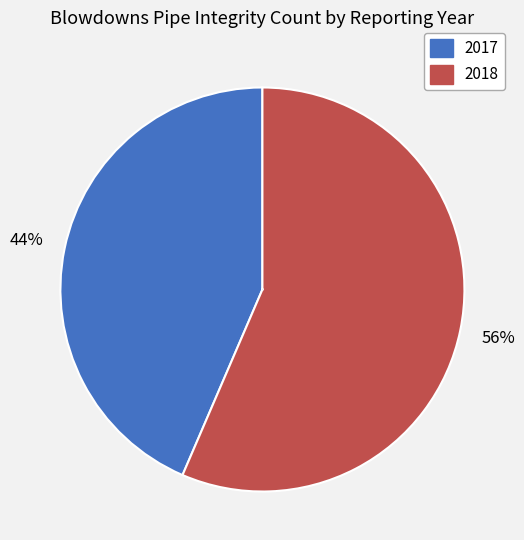

Rank the categories by value from highest to lowest.

2018, 2017